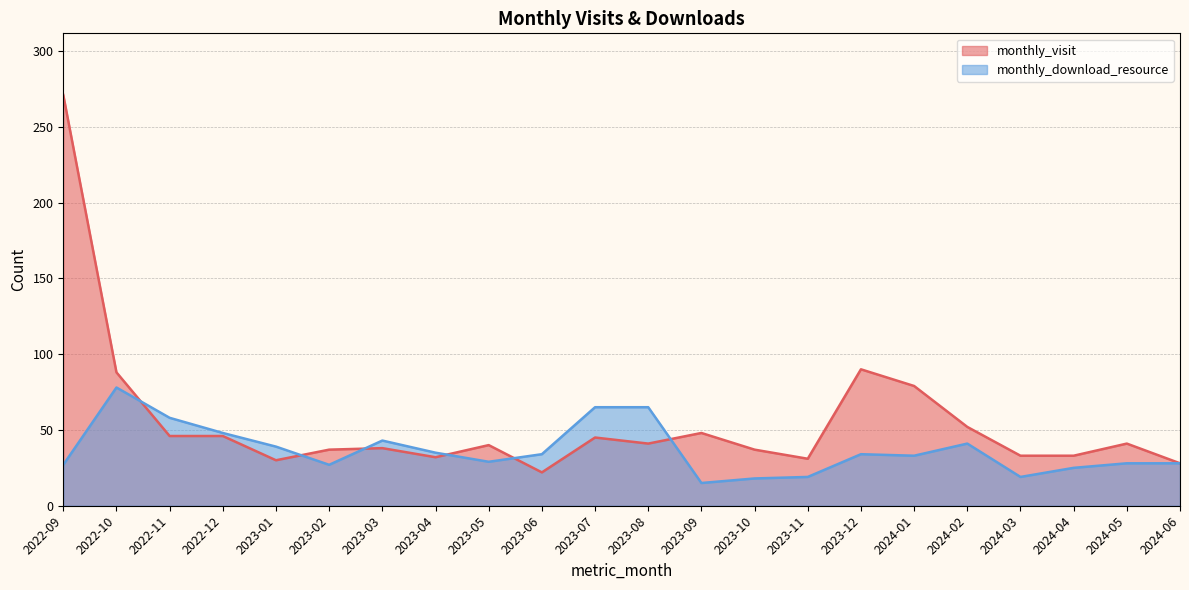

How many categories are shown in the chart?

22